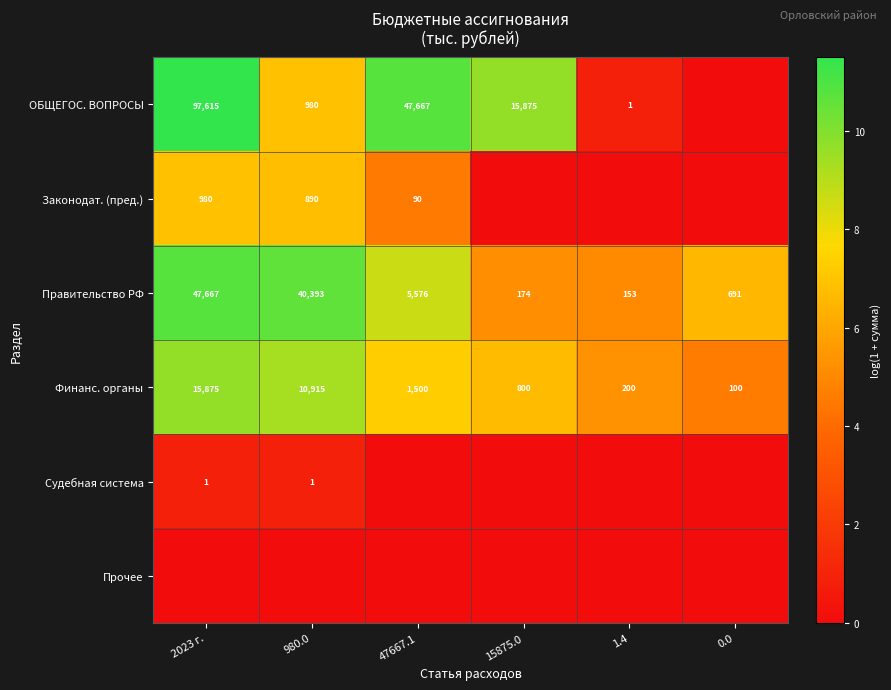

At which label does Финанс. органы first exceed 1500?

2023 г.